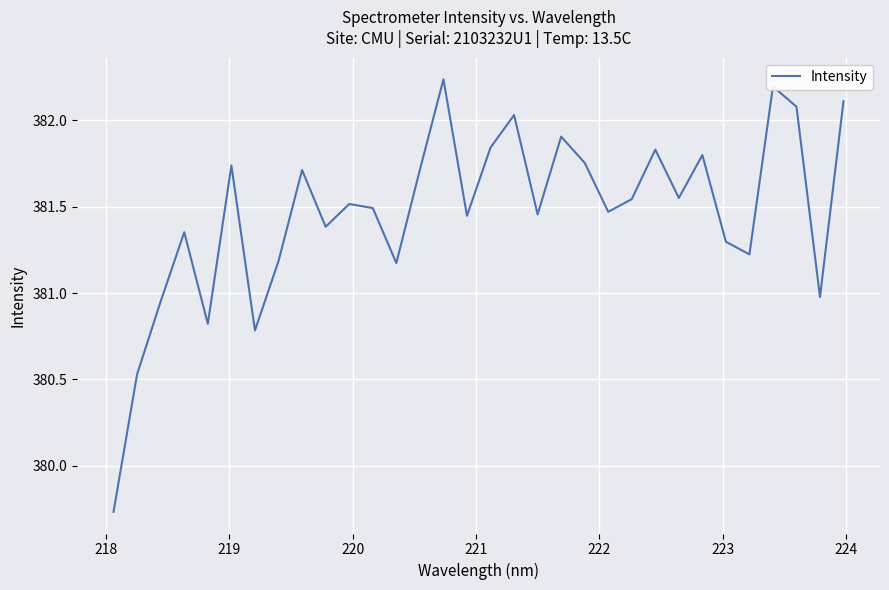

Does the chart display data point markers on the line(s)?

No